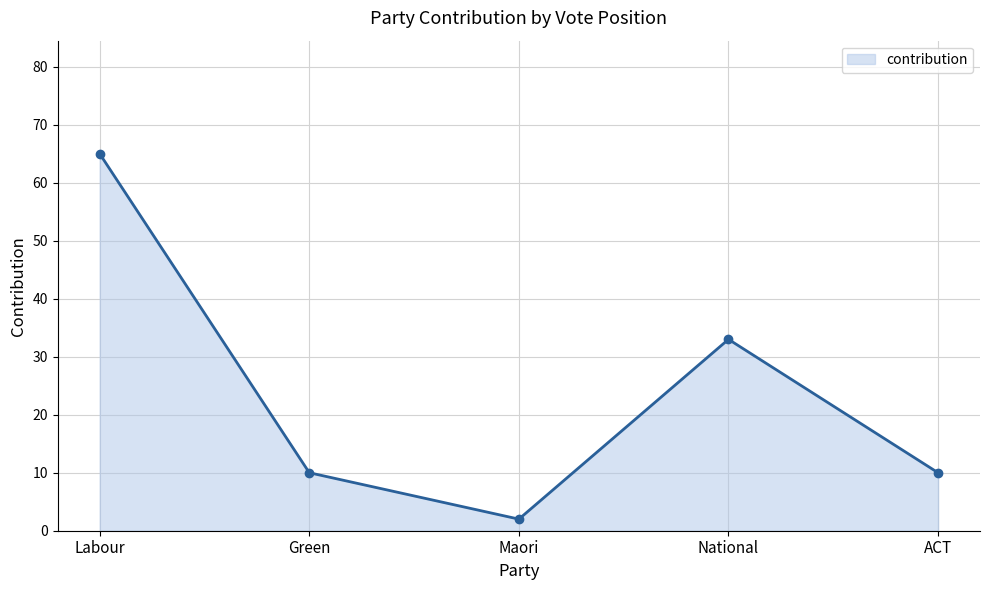

How many lines are shown in the chart?

1